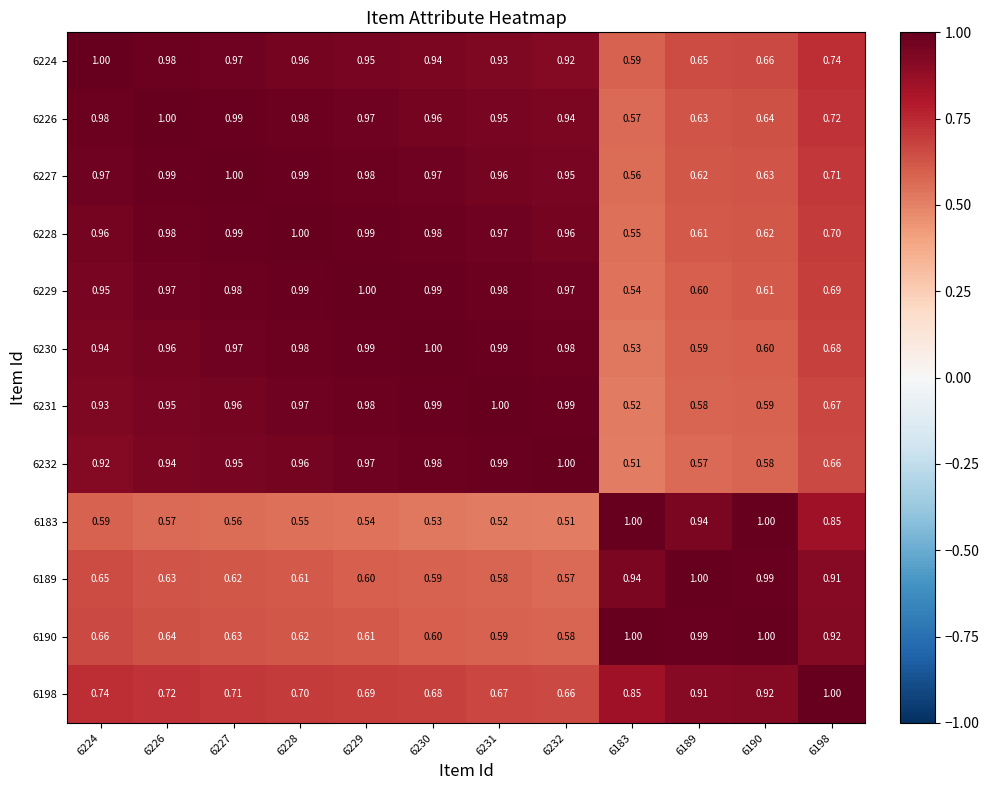

Is the value of 6232 at 6224 greater than the value of 6228 at 6227?

No